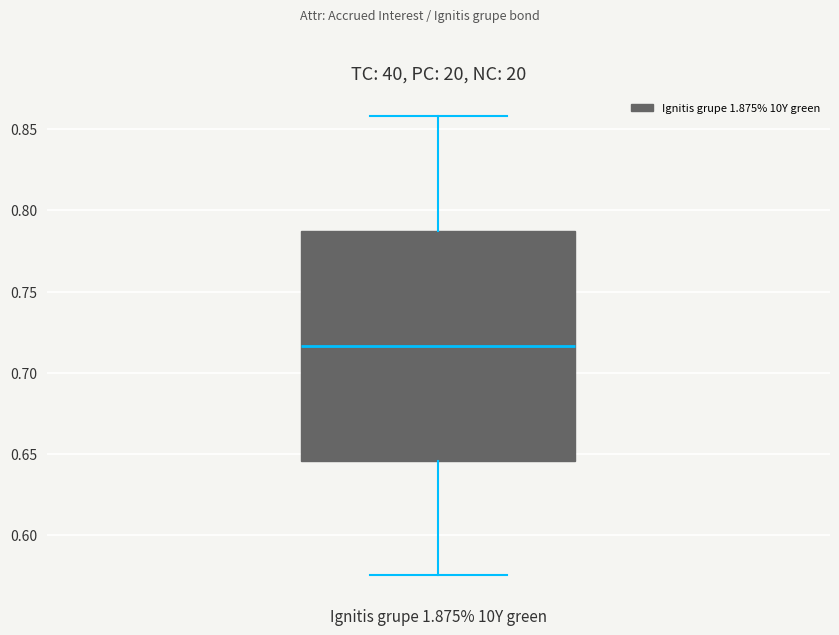

Read this box plot against the y-axis: the position of the median line, the range covered by the box, and the ends of both whiskers. The values are not printed on the chart, so give them approximately, as read against the axis.

median 0.715, box 0.645 to 0.785, whiskers 0.575 to 0.860